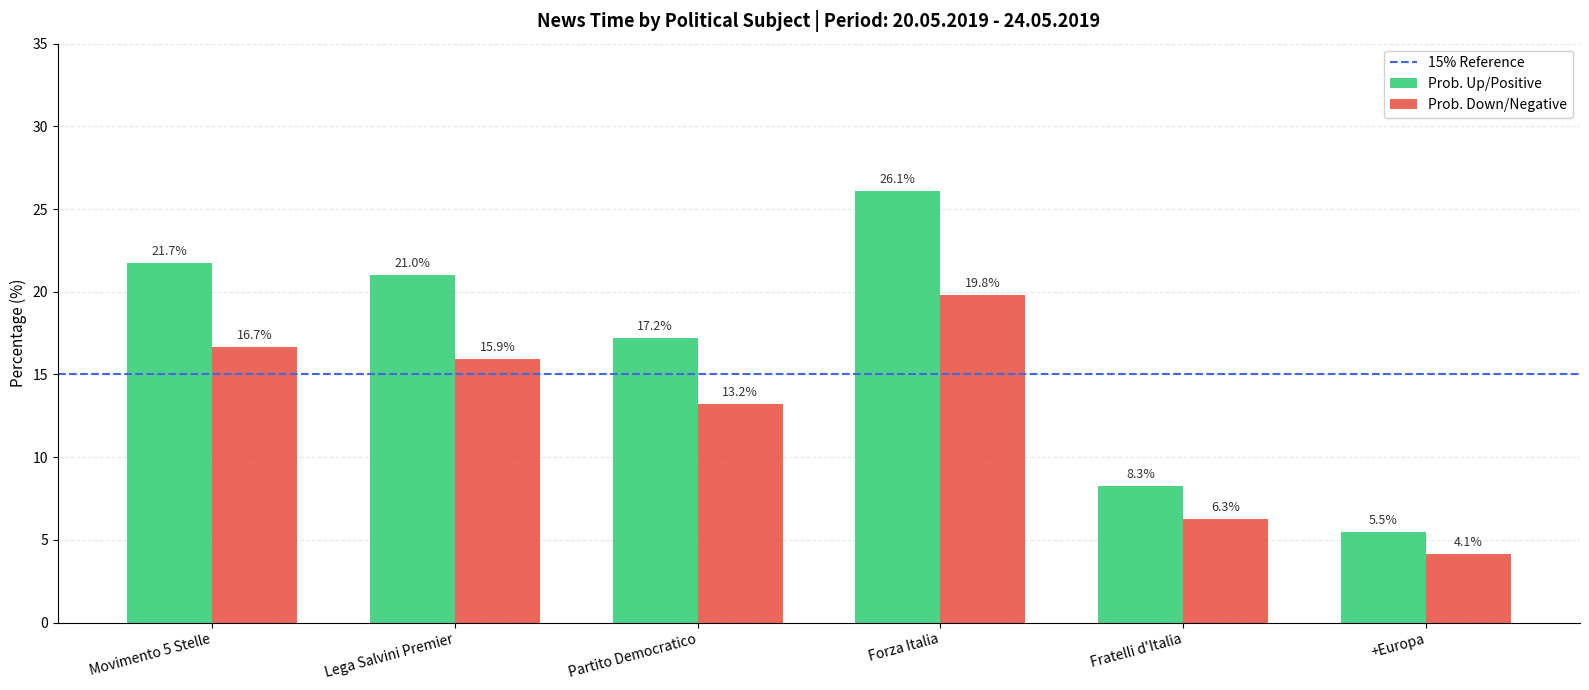

What is the difference between the maximum and second lowest values in the Prob. Up/Positive series?

17.8